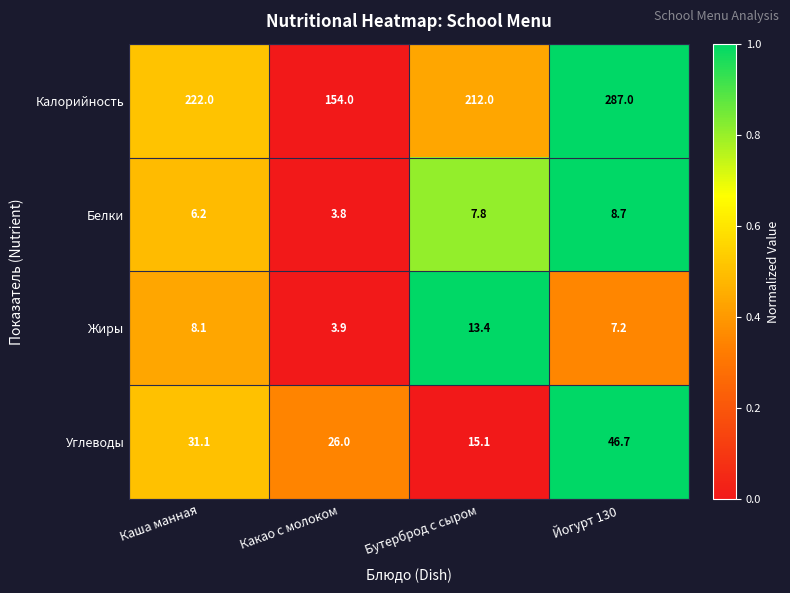

At which category is the sum across all series the highest?

Йогурт 130